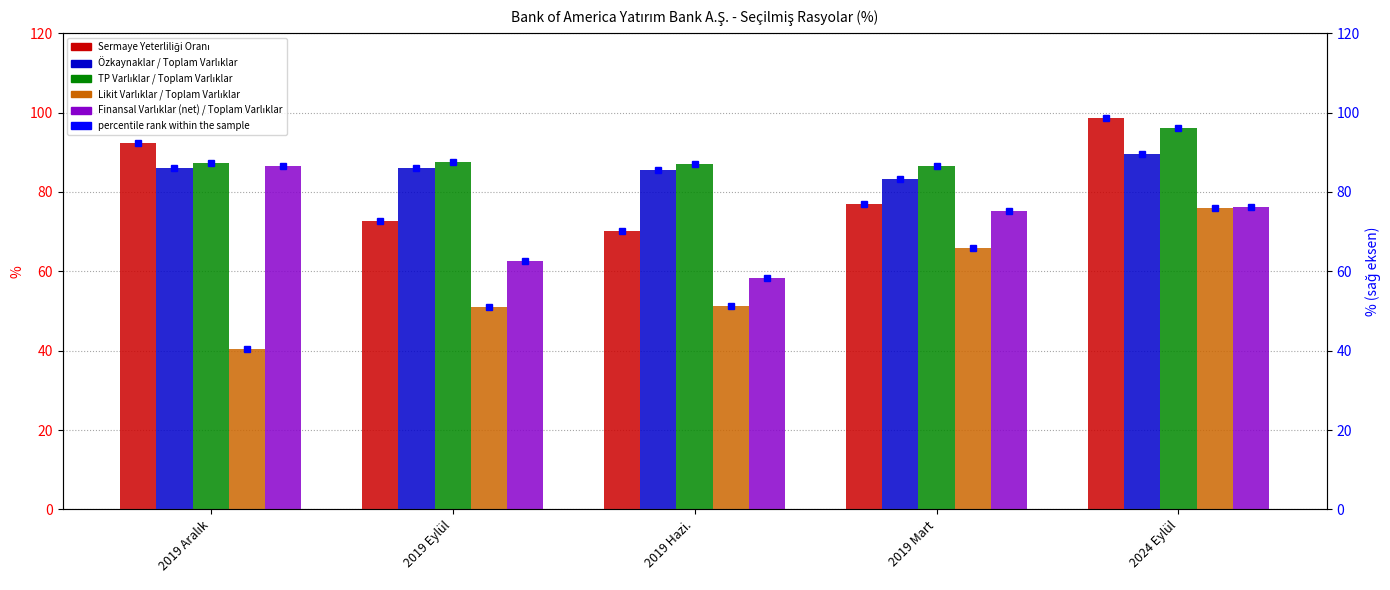

Count the number of data series in this chart.

5